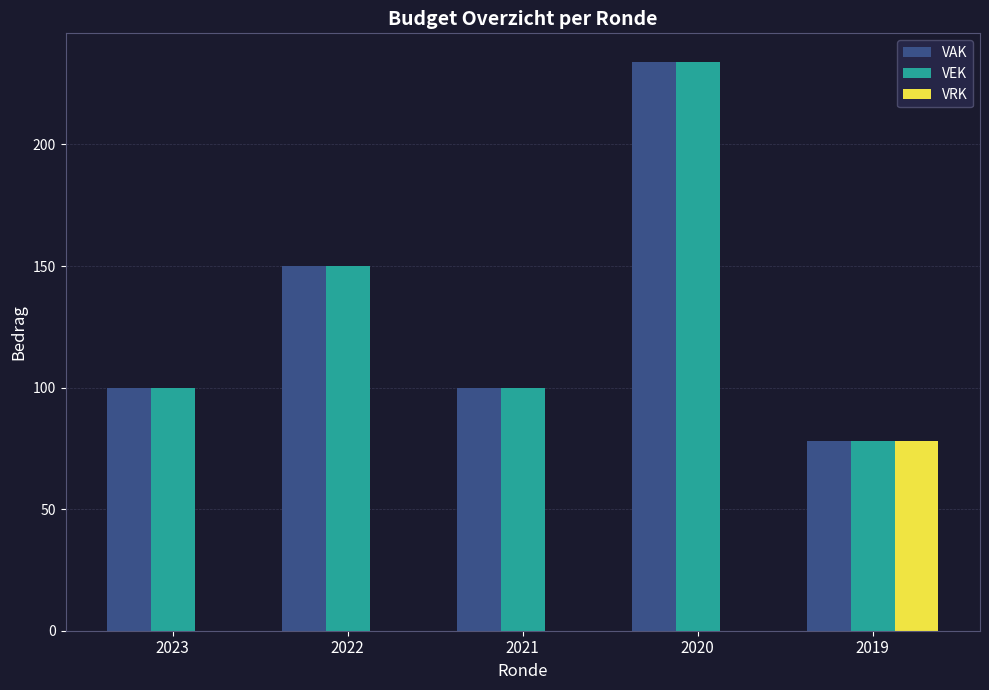

Count the number of categories in the chart.

5